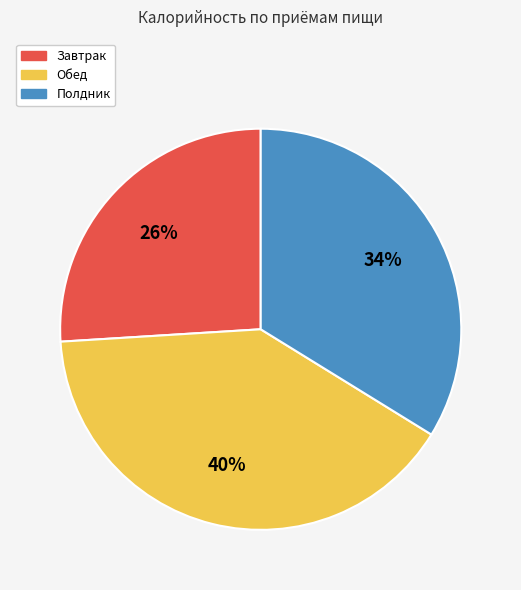

What percentage is the Полдник slice, to the nearest percent?

34%